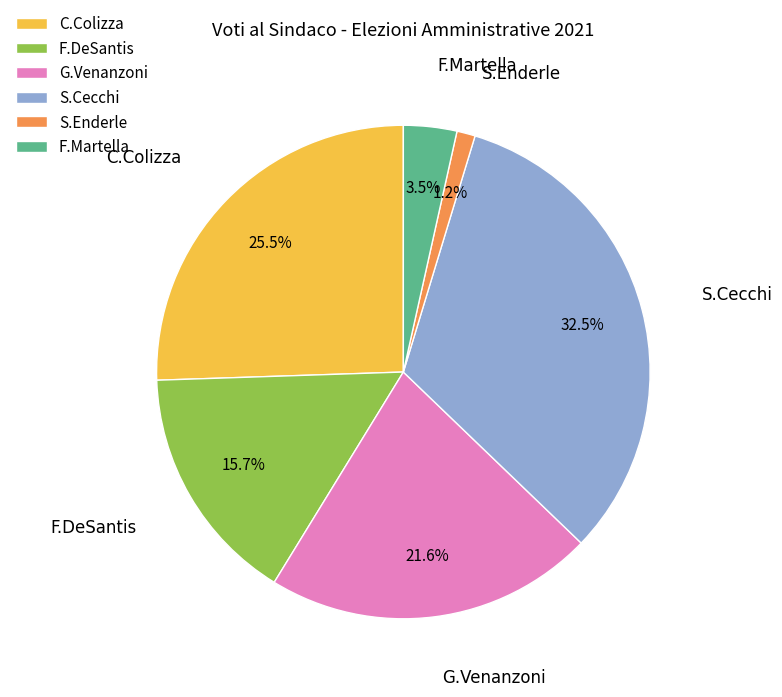

Rank the categories by value from highest to lowest.

S.Cecchi, C.Colizza, G.Venanzoni, F.DeSantis, F.Martella, S.Enderle